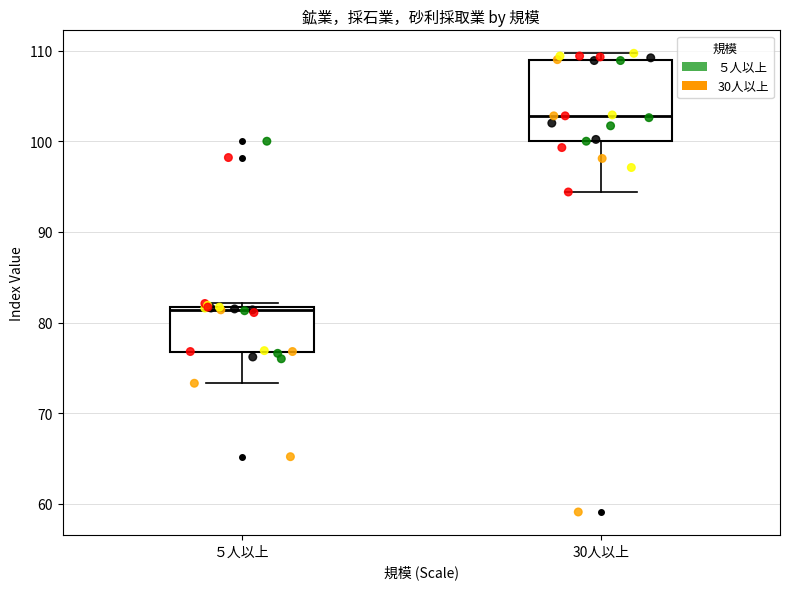

Which box is the tallest, from its lower edge to its upper edge?

30人以上